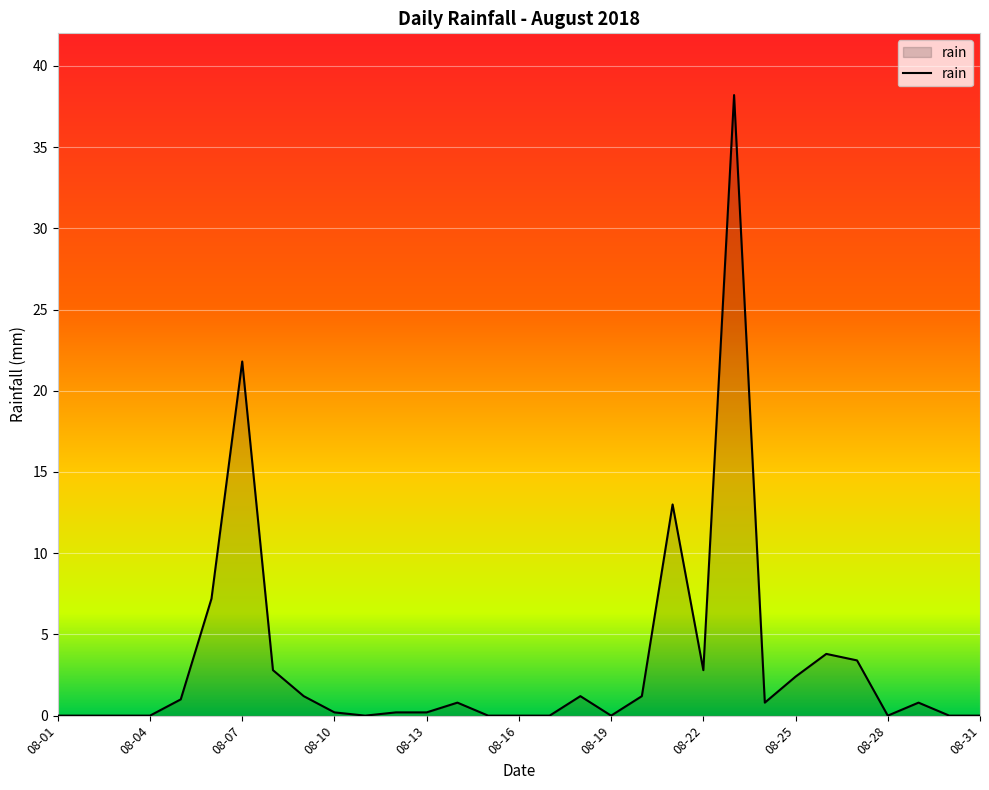

What is the difference between the second highest and second lowest values?

21.8